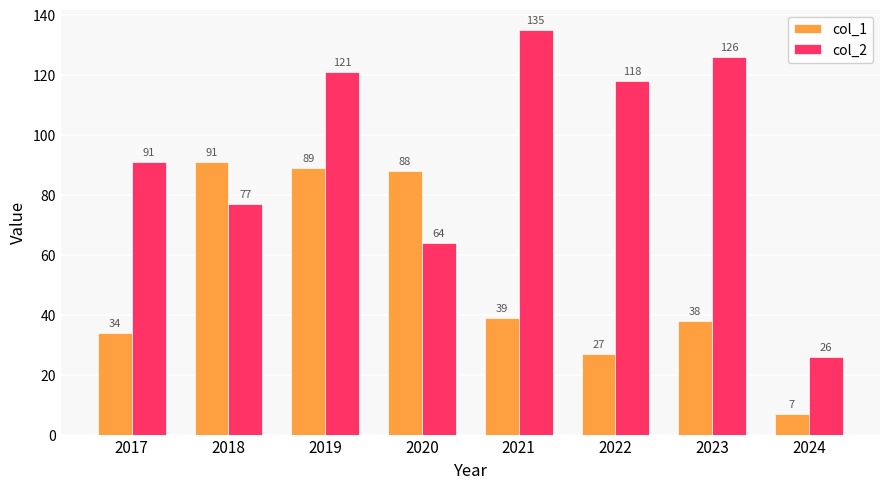

What is the difference between the col_2 values at 2018 and 2017?

14